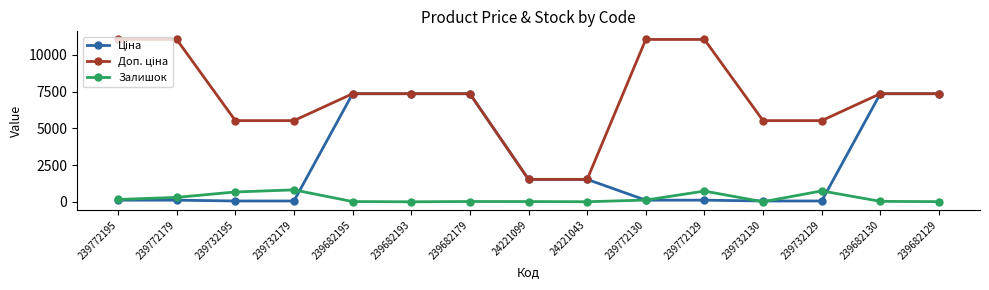

What position from the right is 239772129?

5